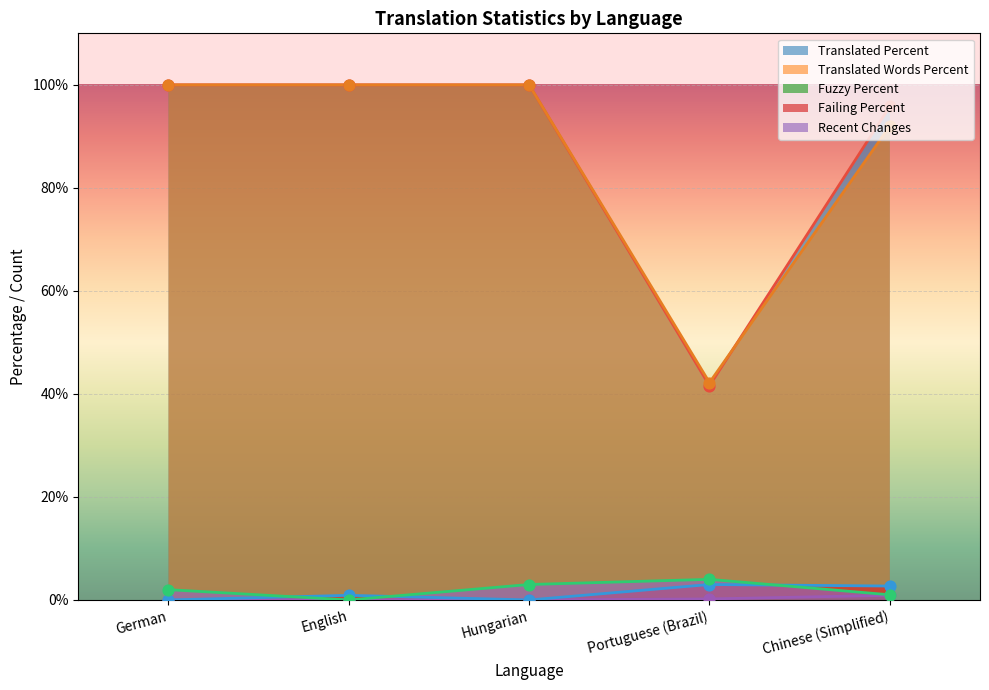

Which series has the largest total across all categories?

translated_percent